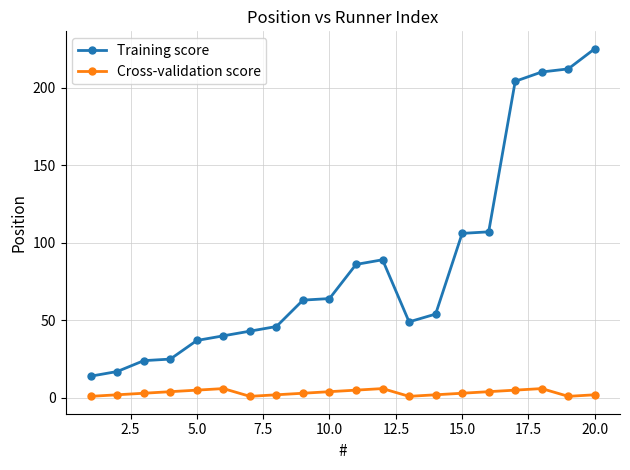

True or false: Training score and Cross-validation score cross at least once.

False